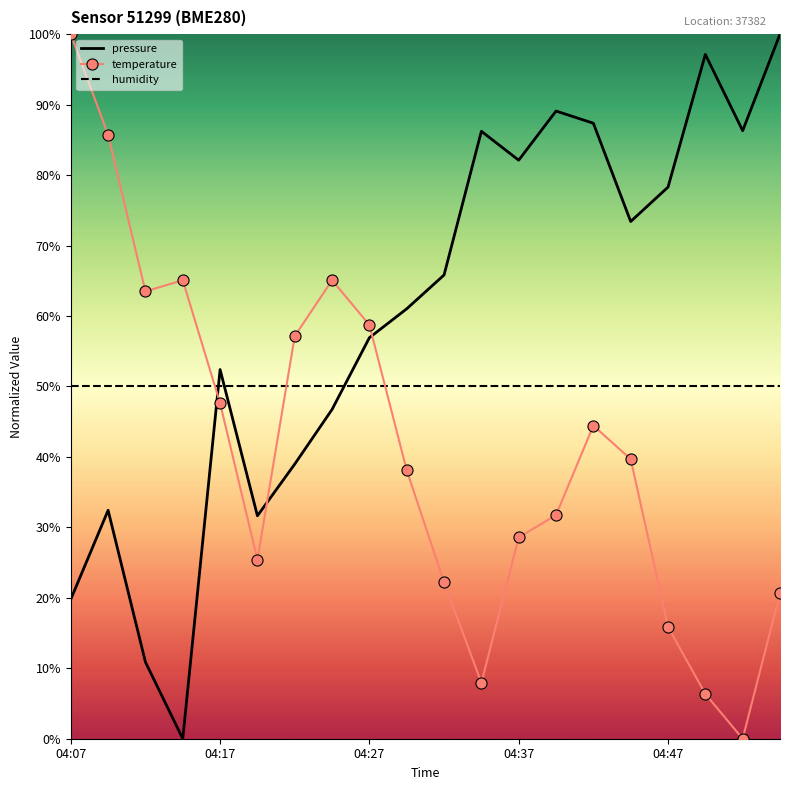

What is the maximum value shown in the chart?

100.0